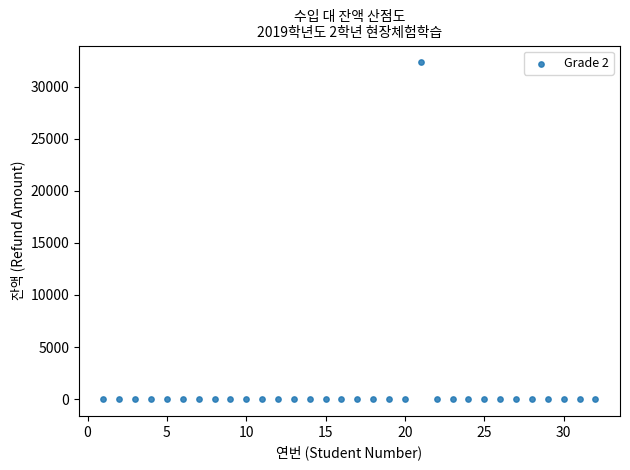

What is the range of X values (max minus min)?

31